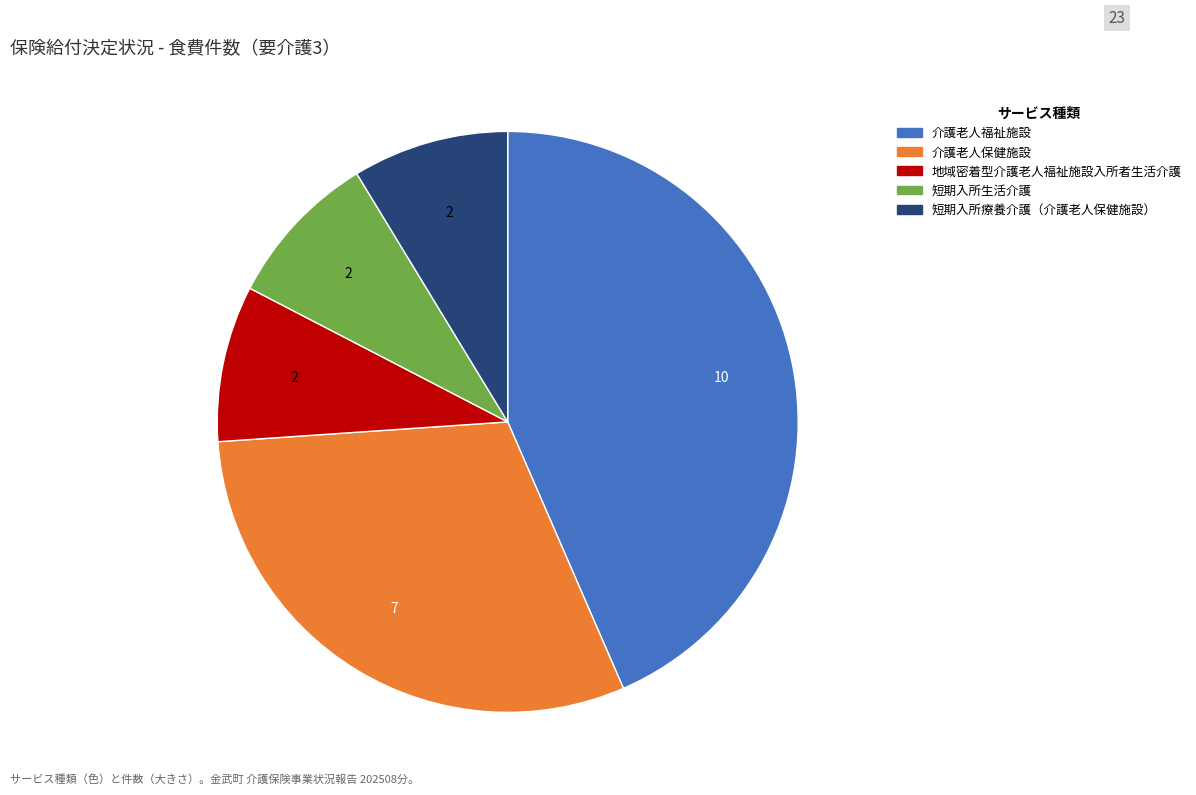

Does any single category account for the majority?

No